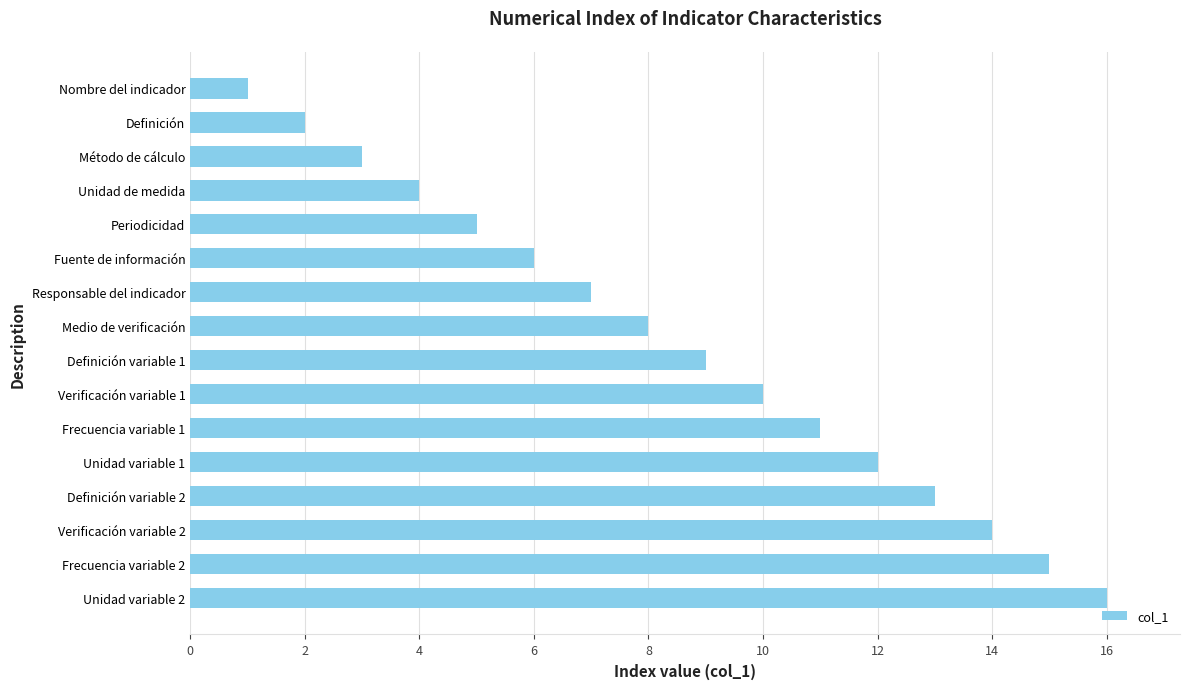

Is it true that the value at Verificación variable 1 is 2?

False